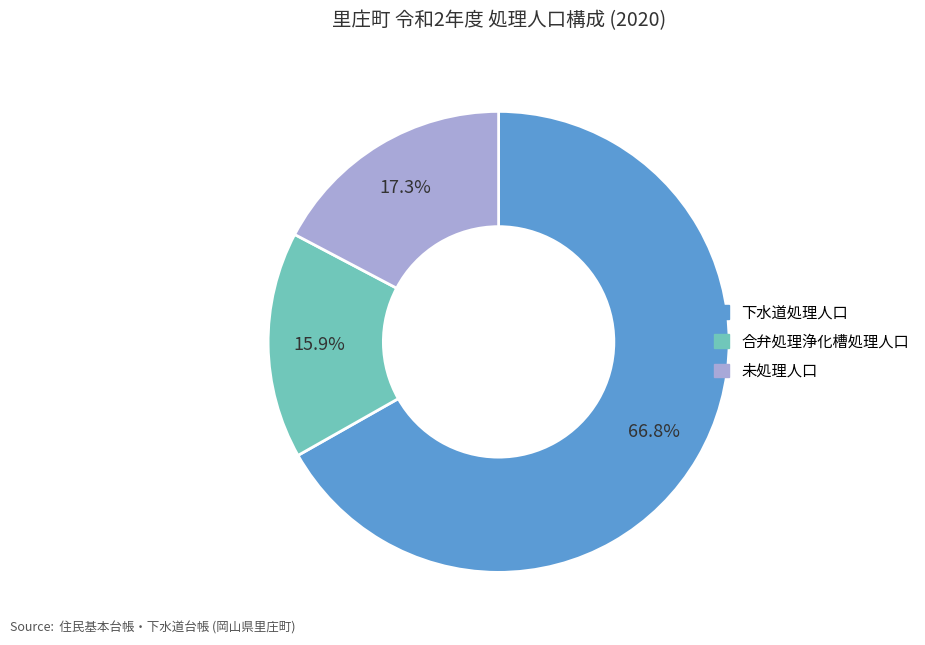

Does any single category account for the majority?

Yes